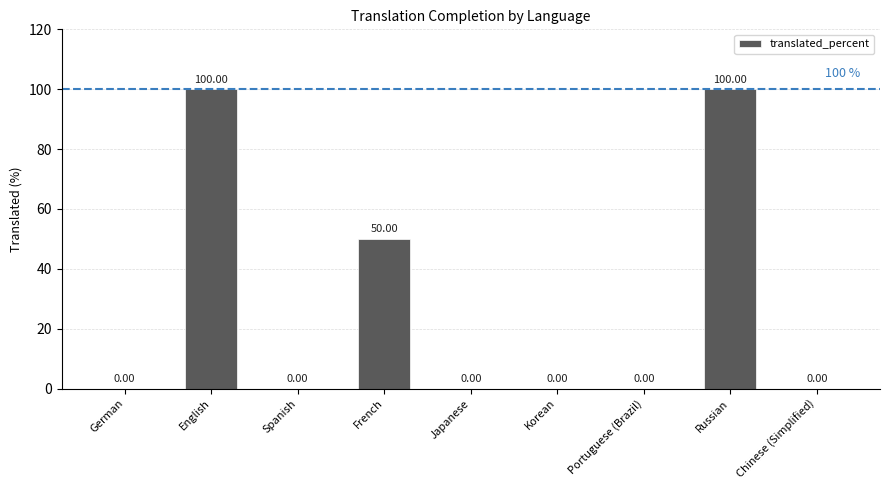

Where is the data nearest to the value 50?

French